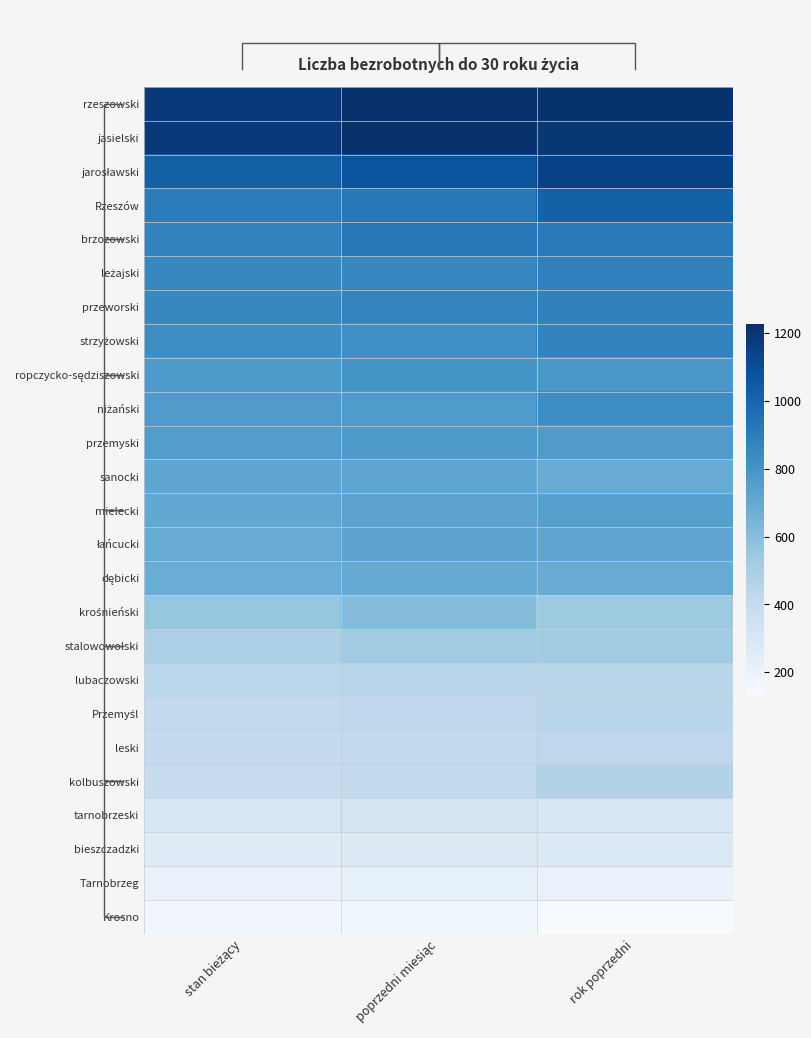

List the series in order of their peak value, lowest first.

Krosno, Tarnobrzeg, bieszczadzki, tarnobrzeski, leski, Przemyśl, lubaczowski, kolbuszowski, stalowowolski, krośnieński, dębicki, sanocki, łańcucki, mielecki, przemyski, ropczycko-sędziszowski, niżański, strzyżowski, przeworski, leżajski, brzozowski, Rzeszów, jarosławski, rzeszowski, jasielski